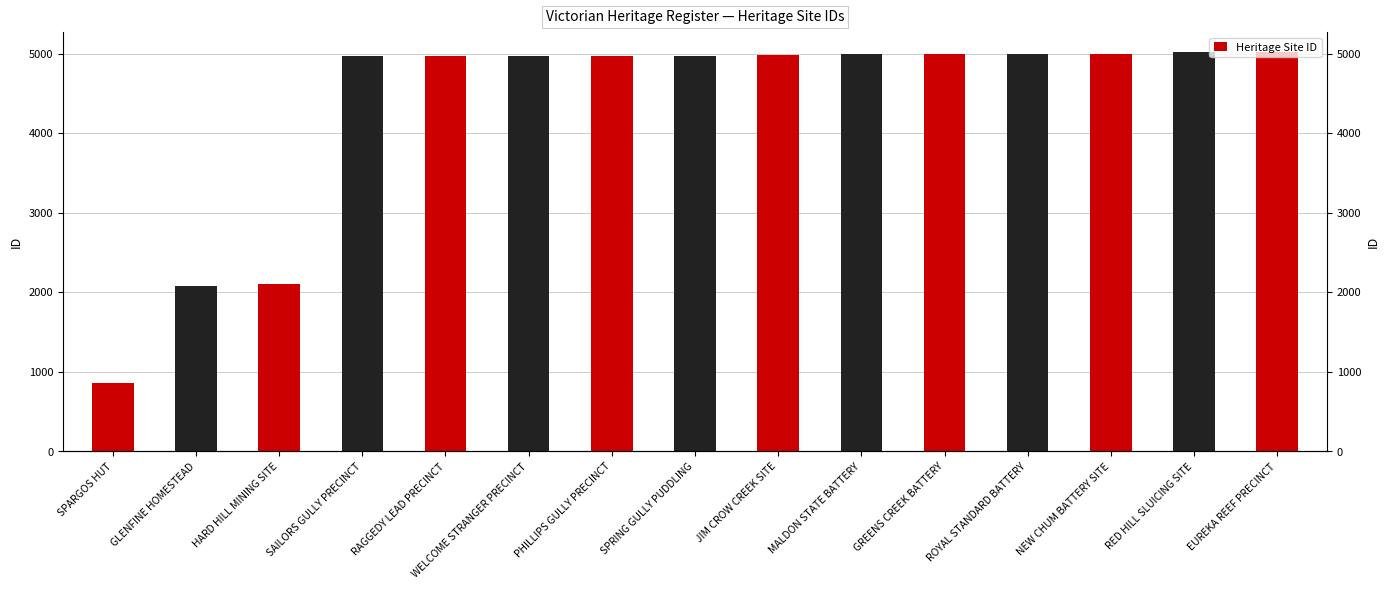

Approximately how many times larger is the value at HARD HILL MINING SITE compared to GLENFINE HOMESTEAD?

1.0